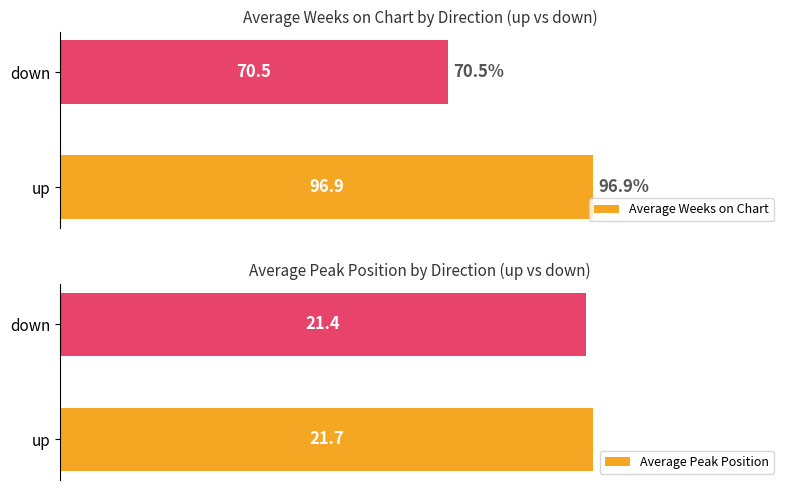

What is the difference between the maximum and minimum values in the Average Peak Position series?

0.3